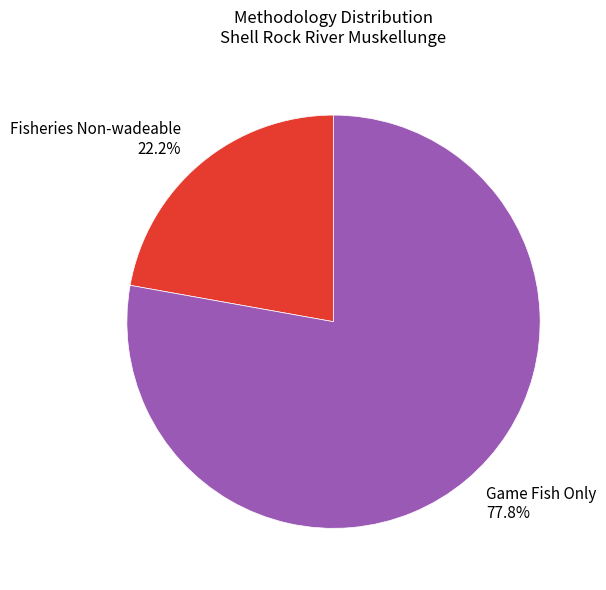

How many segments does this pie chart have?

2